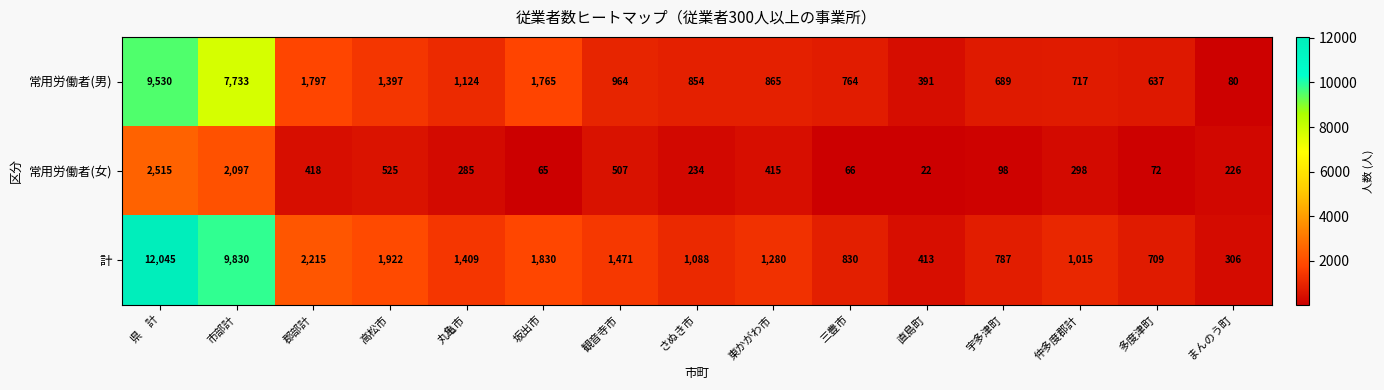

Which series has the largest range (max minus min)?

計